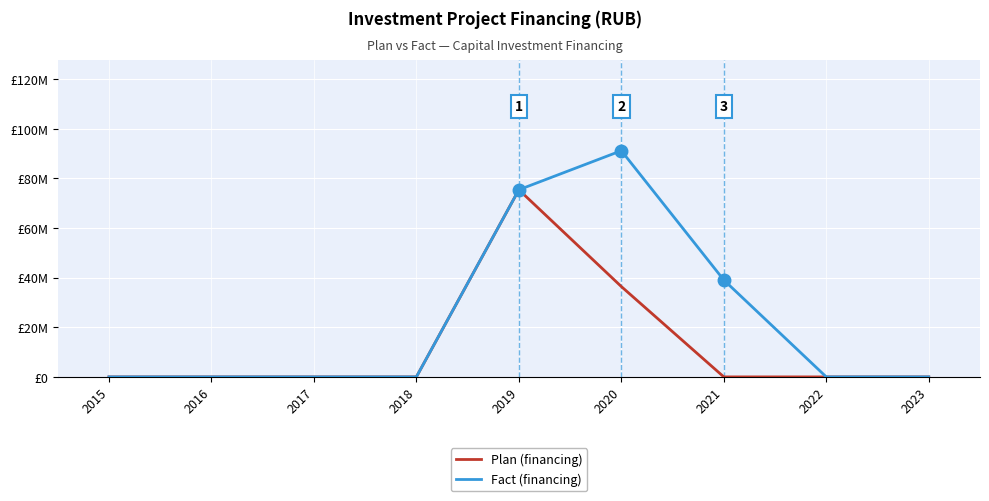

What is the difference between the maximum and minimum values in the Plan (financing) series?

75438240